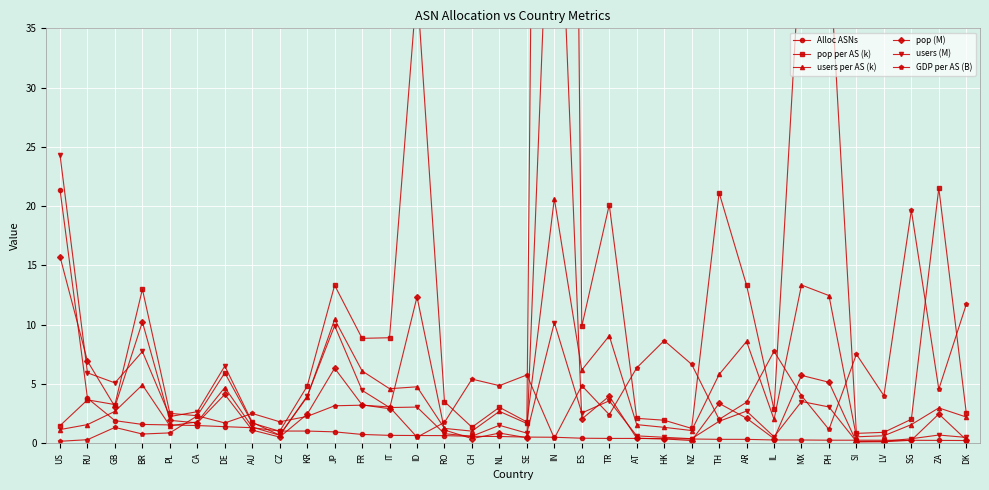

What is the difference between the highest and lowest values at IN?

242.3